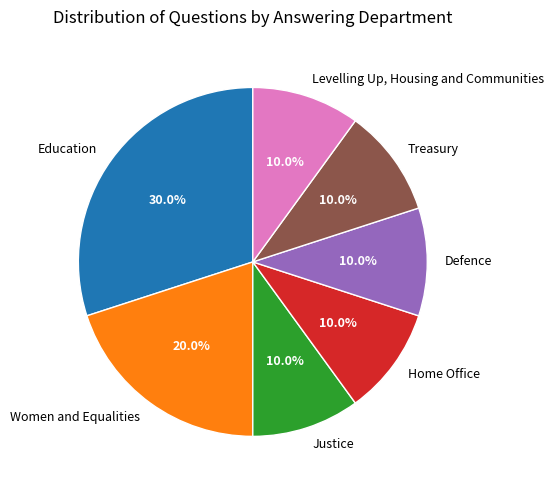

What percentage is the Women and Equalities slice, to the nearest percent?

20%